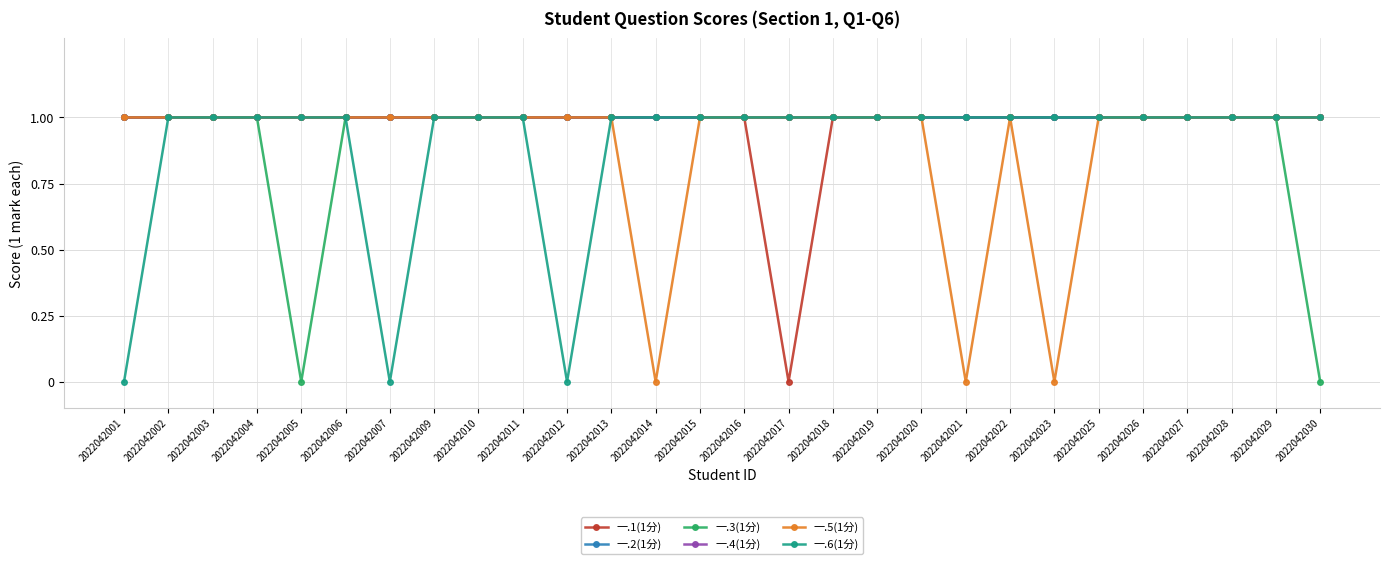

What is the value of the 一.4(1分) point at the 26th from the left?

1